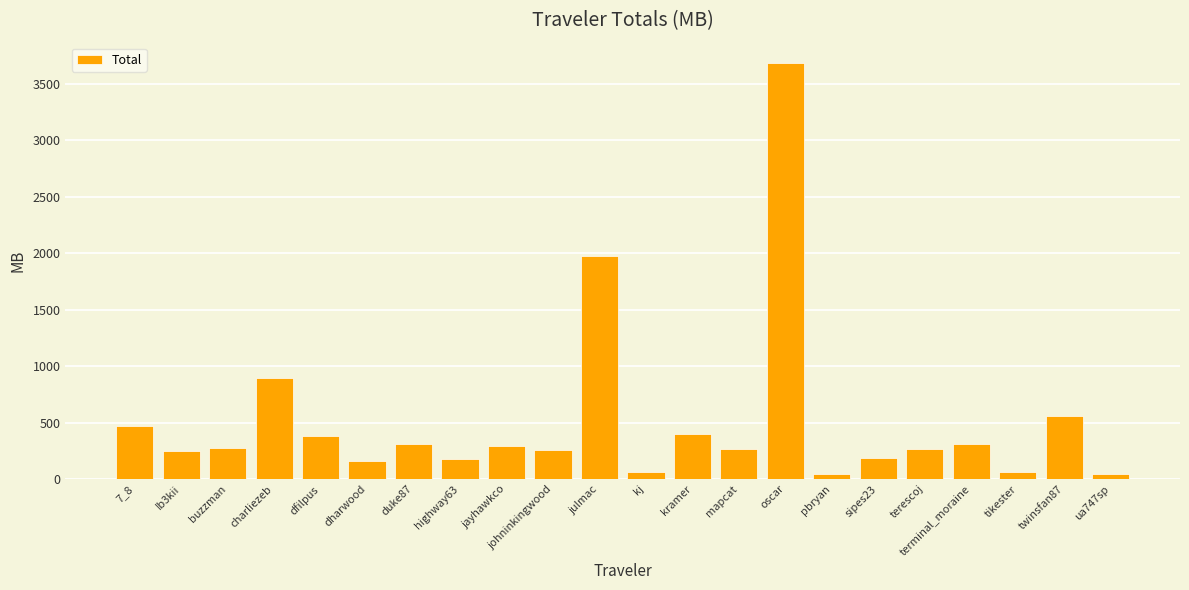

What is the label of the 15th bar from the right?

highway63